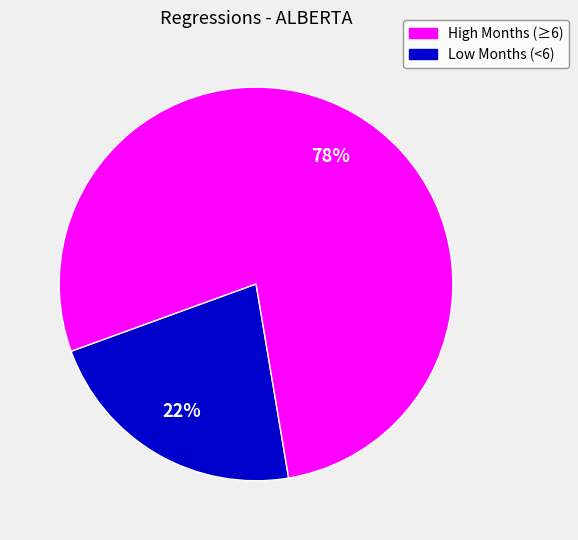

To the nearest percent, what is the difference between the largest and smallest slice percentages?

56%